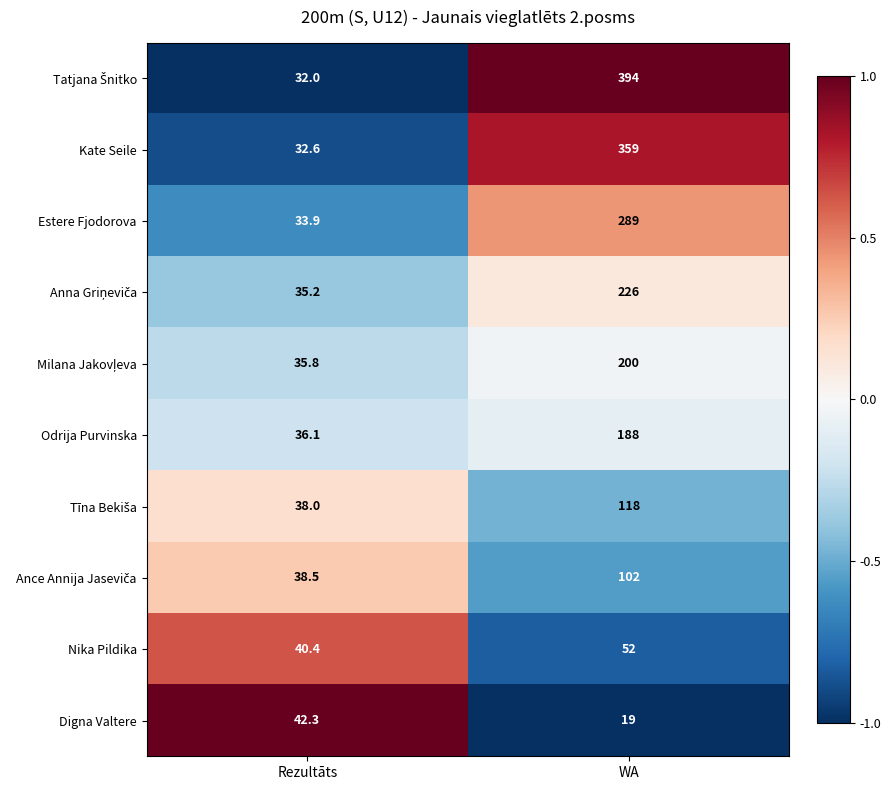

What is the difference between the maximum and minimum values in the Nika Pildika series?

11.6